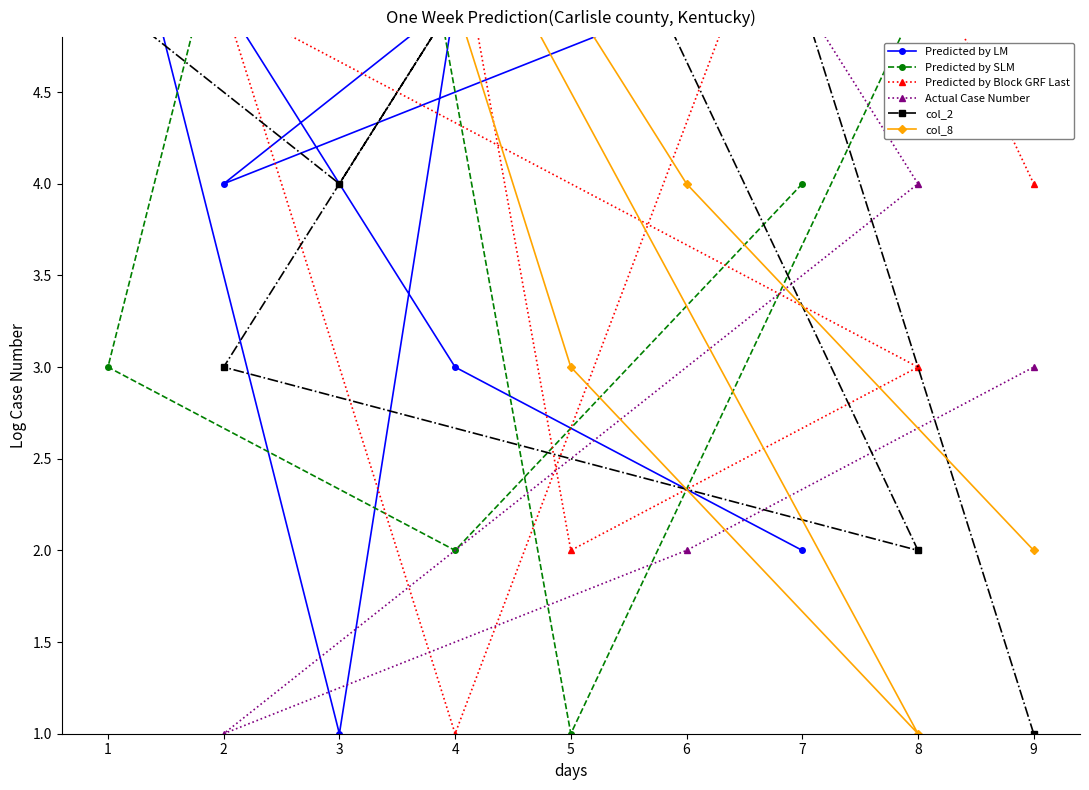

How many data points in Actual Case Number are less than 5?

4